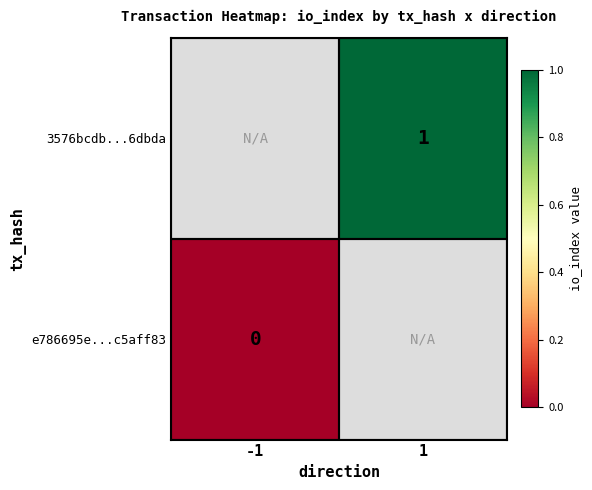

True or false: 3576bcdb...6dbda has a value of 1 at 1.

True